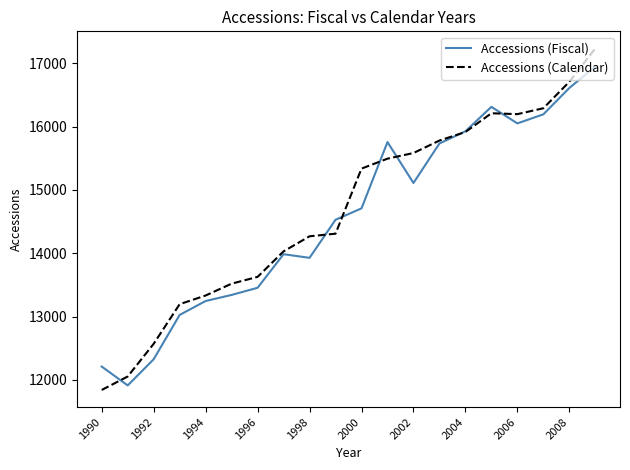

Which series has the largest range (max minus min)?

Accessions (Calendar)